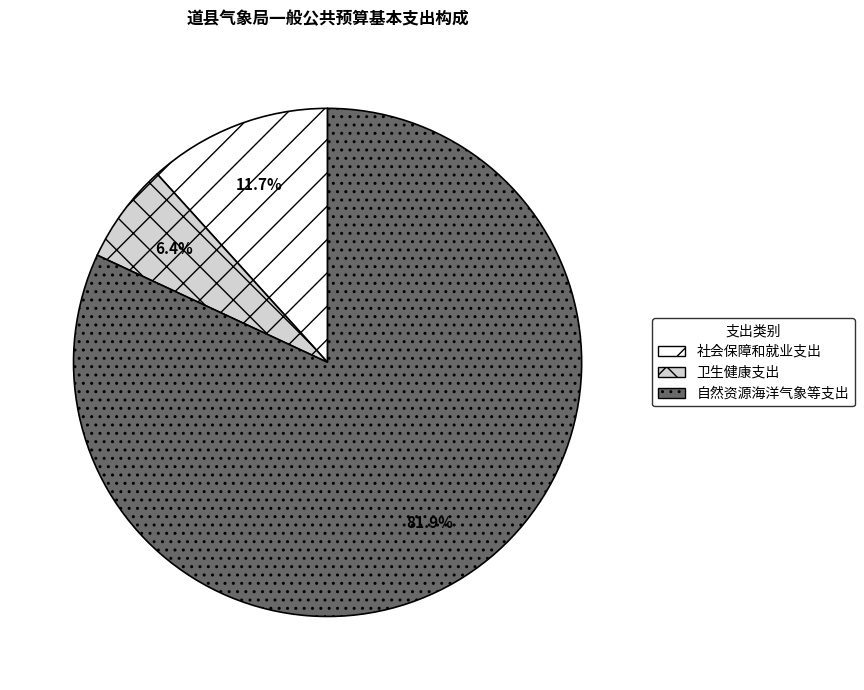

Which category accounts for the majority?

自然资源海洋气象等支出